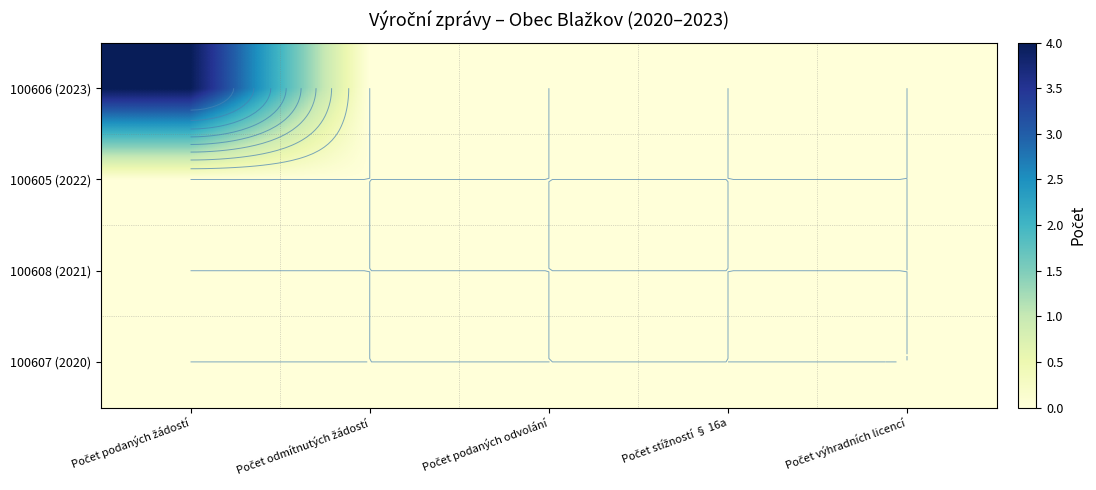

The value of 100607 (2020) at Počet podaných odvolání is 0. True or false?

True